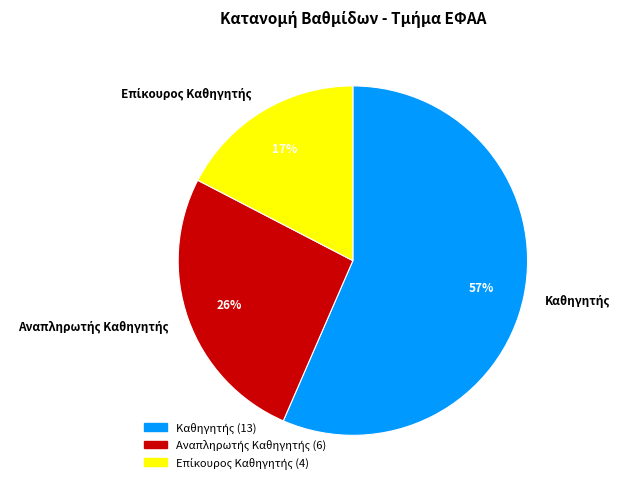

Is there any slice that represents more than half of the pie?

Yes